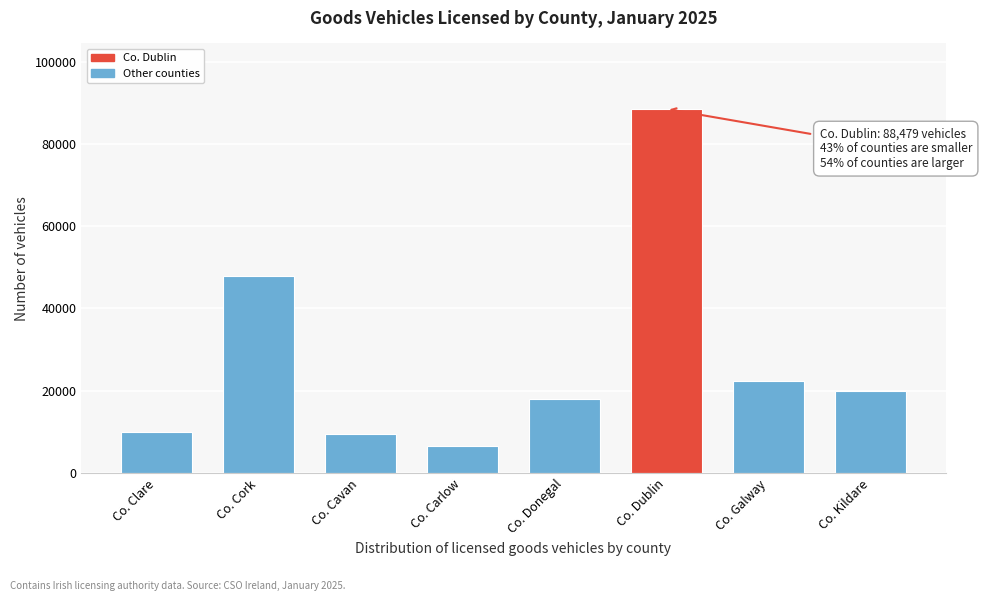

Reading left to right, transcribe all the data shown in this chart.

10075	47980	9539	6528	17956	88479	22279	20019